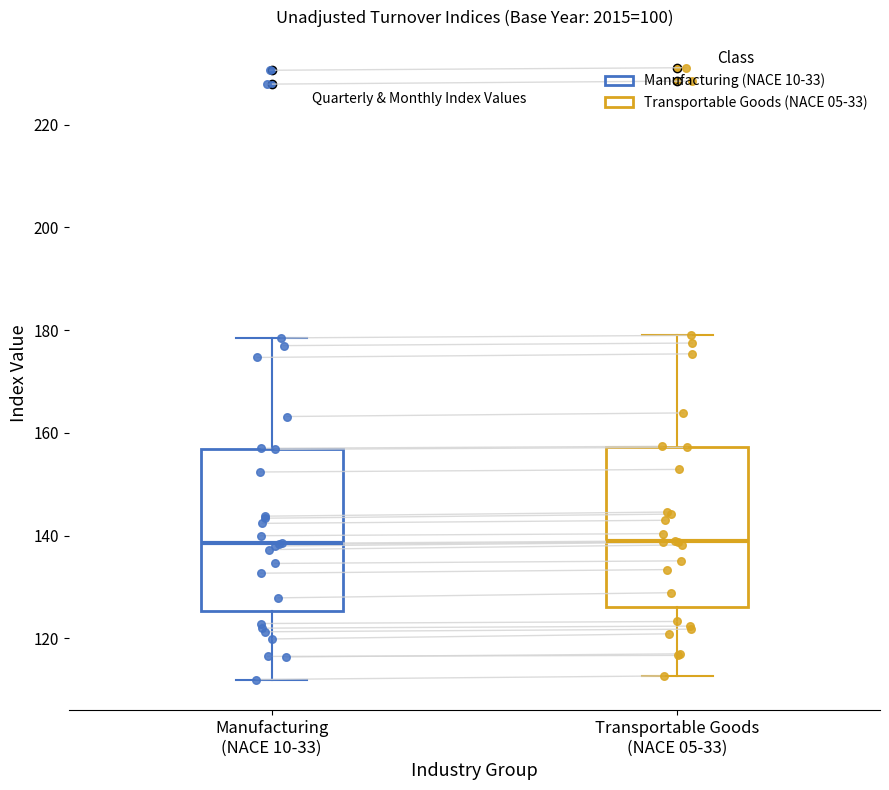

Where does the lower whisker of the box for Transportable Goods (NACE 05-33) end on the y-axis? The values are not printed on the chart, so give them approximately, as read against the axis.

112